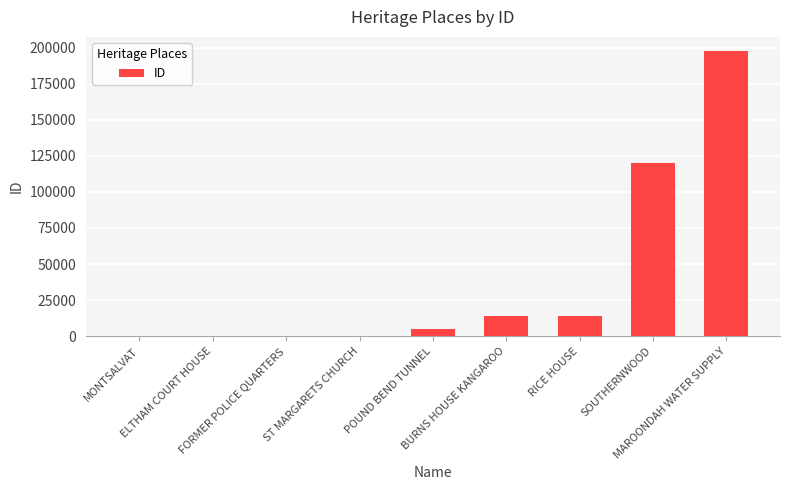

What is the sum of all values?

352831